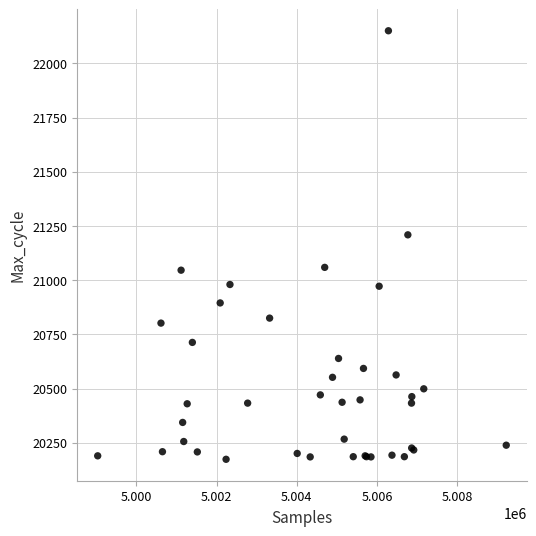

What Y value in the scatter plot is closest to 21162?

21209